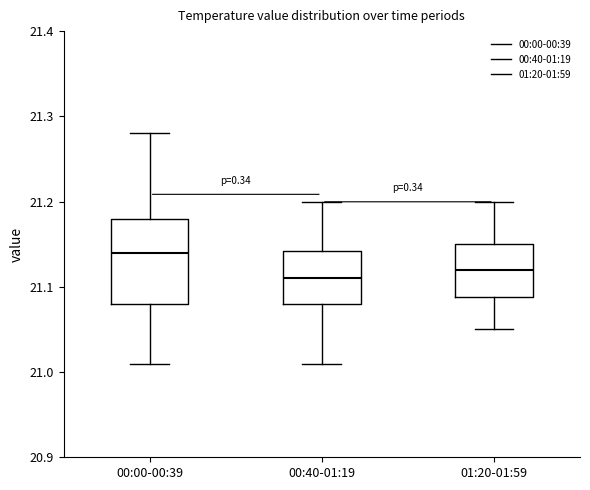

Reading left to right, transcribe this box plot: for each box, give where its median line is, the range the box spans, and where its two whiskers end, as read against the y-axis. The values are not printed on the chart, so give them approximately, as read against the axis.

00:00-00:39: median 21.14, box 21.08 to 21.18, whiskers 21.01 to 21.28
00:40-01:19: median 21.11, box 21.08 to 21.14, whiskers 21.01 to 21.20
01:20-01:59: median 21.12, box 21.09 to 21.15, whiskers 21.05 to 21.20